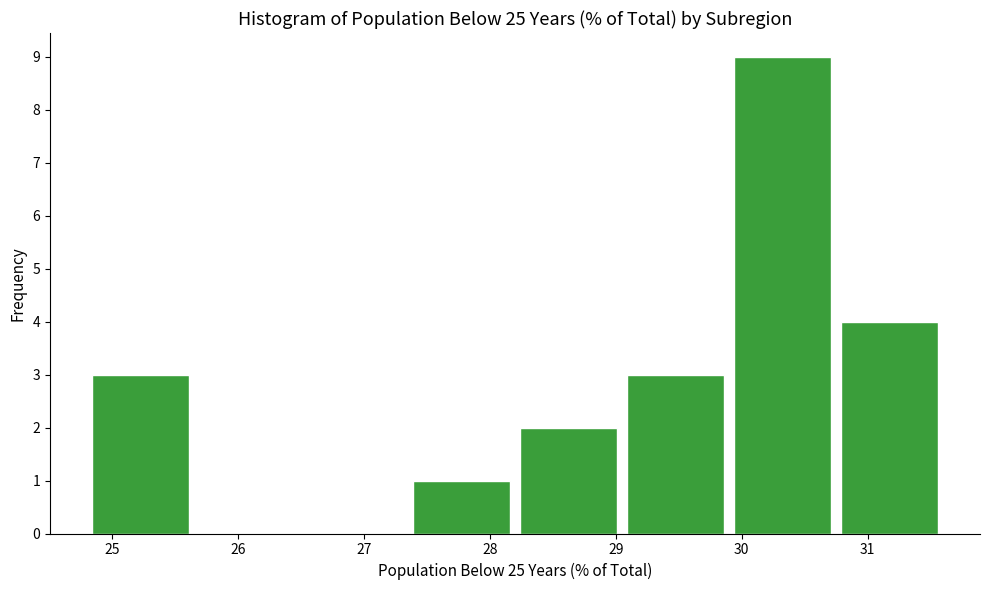

Reading left to right, transcribe this chart: for each bar, give the range it covers on the x-axis and its height. Neither the bar edges nor the heights are printed on the chart, so give them approximately, as read against the axes.

24.80 to 25.65: 3
25.65 to 26.50: 0
26.50 to 27.35: 0
27.35 to 28.20: 1
28.20 to 29.05: 2
29.05 to 29.90: 3
29.90 to 30.75: 9
30.75 to 31.60: 4